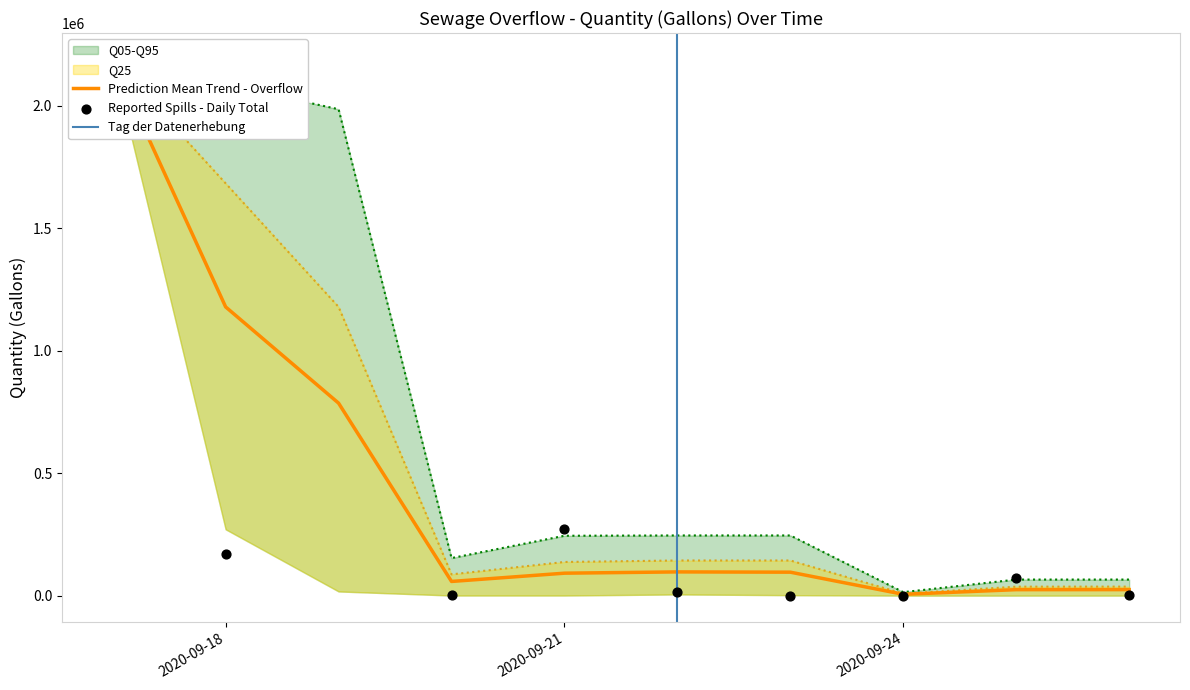

What is the change in value from 17 to 25?

+21896